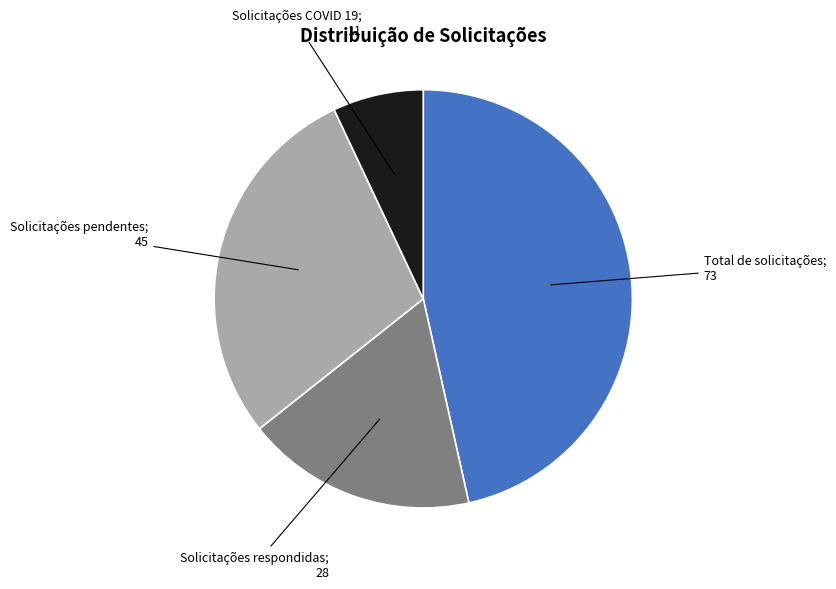

Does any single category account for the majority?

No